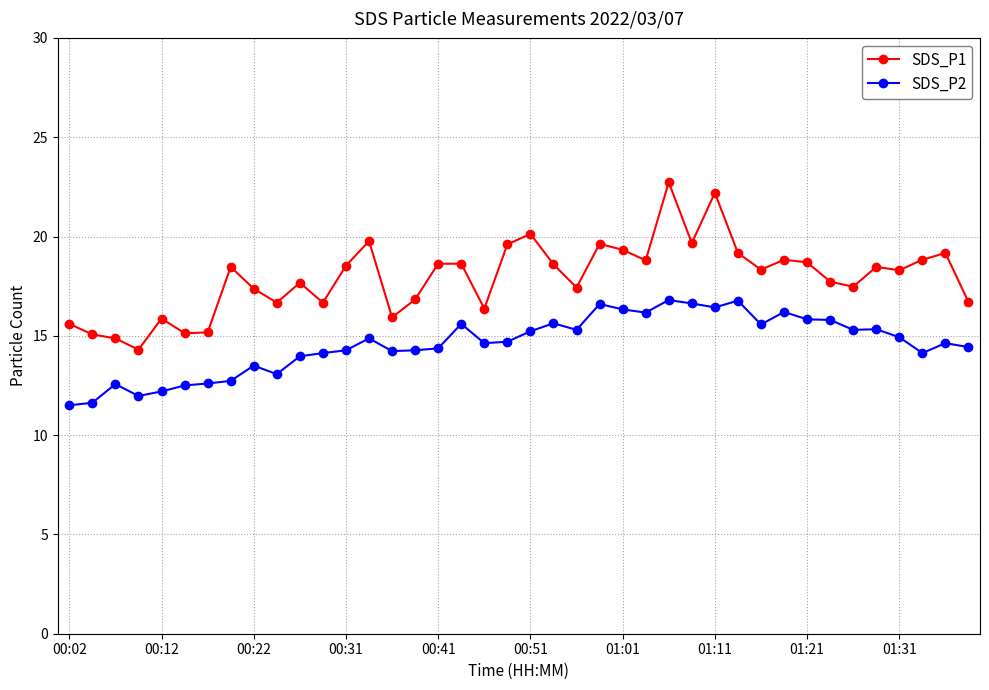

Which series has the largest total across all categories?

SDS_P1